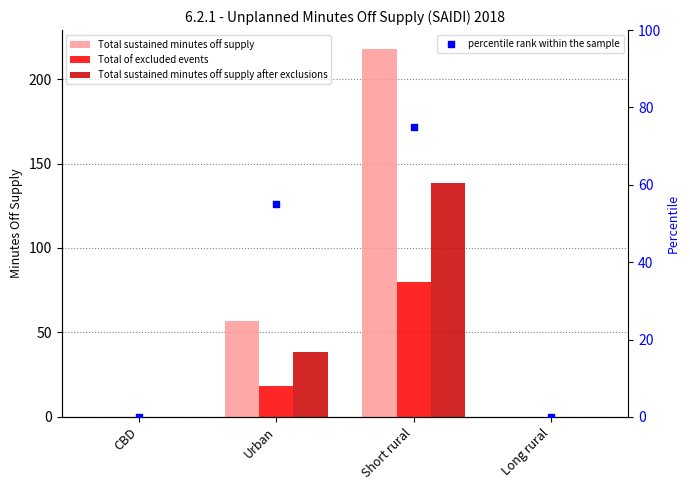

Which series reaches the minimum Y coordinate?

Total sustained minutes off supply